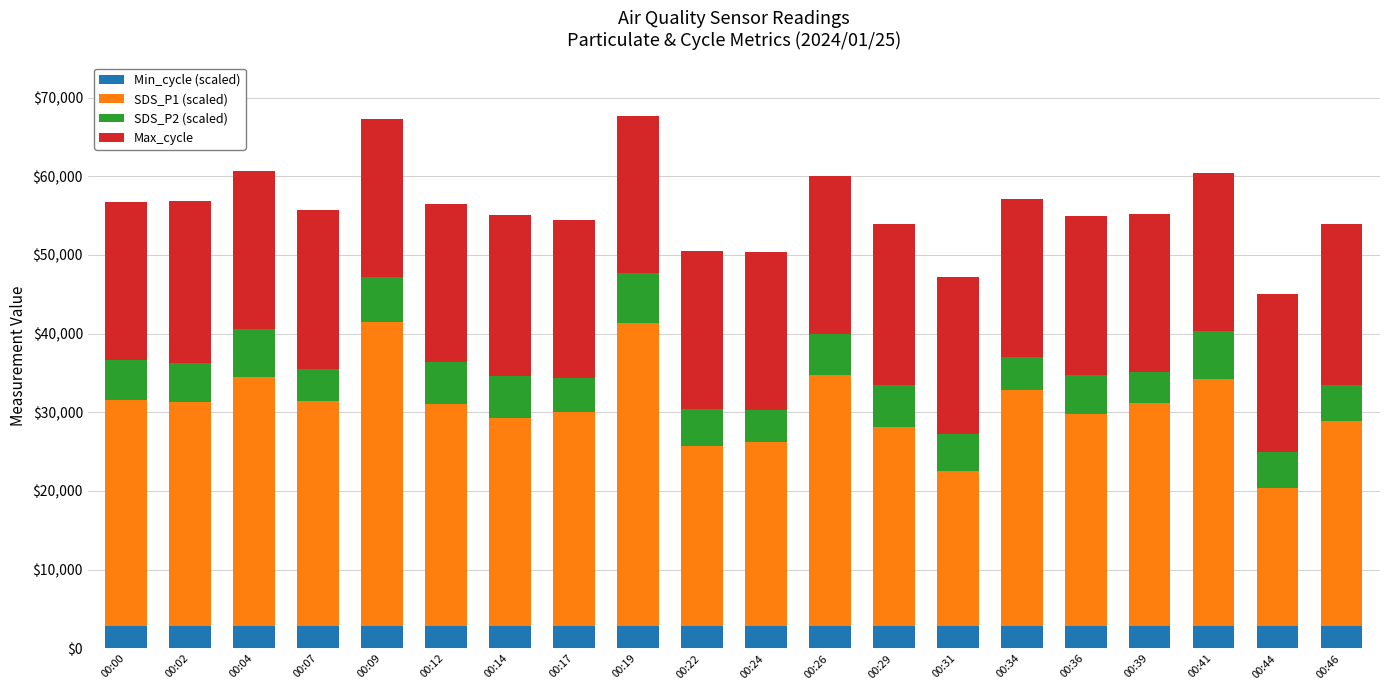

What is the total value across all series at 00:00?

56755